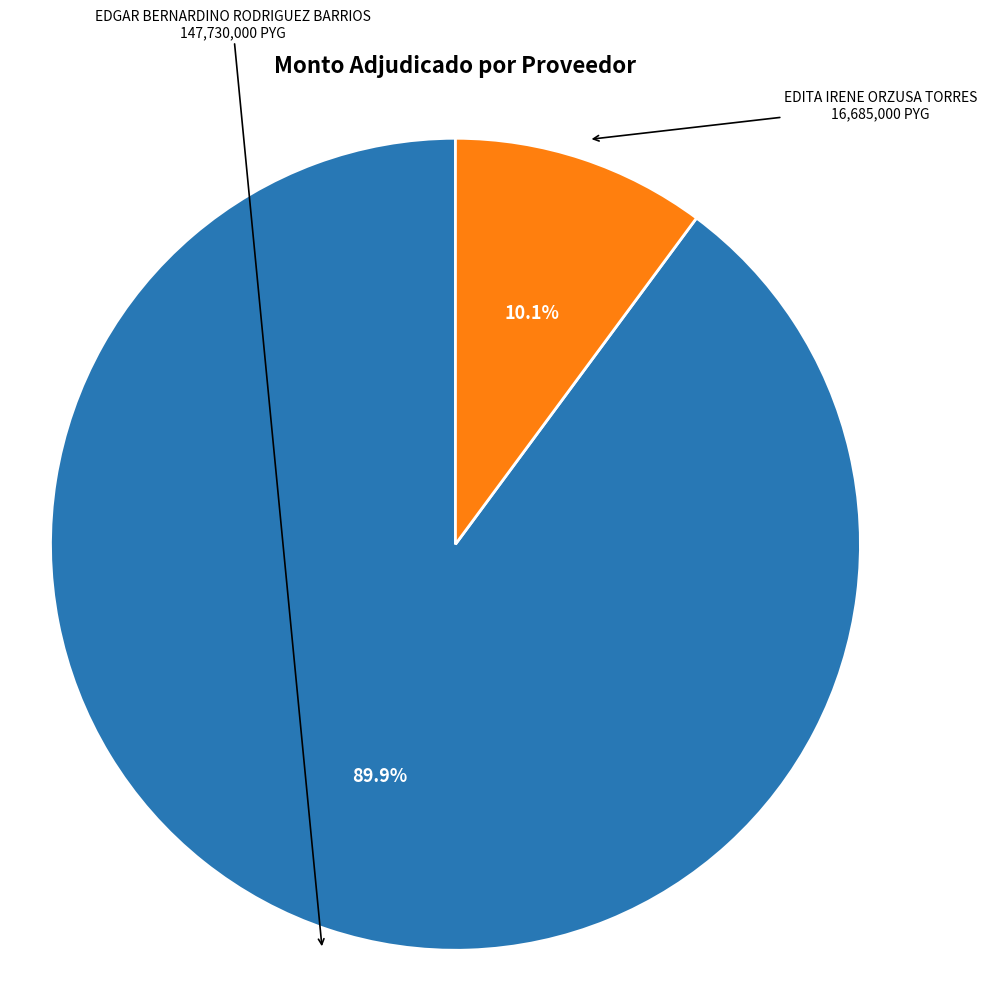

Rank the categories by value from highest to lowest.

EDGAR BERNARDINO RODRIGUEZ BARRIOS, EDITA IRENE ORZUSA TORRES